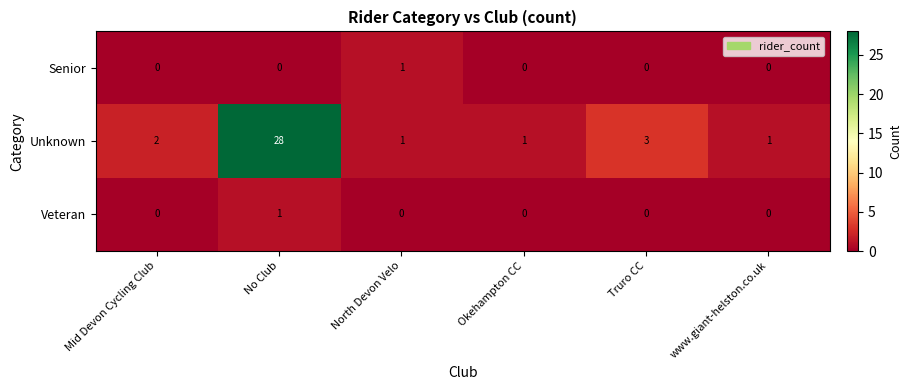

At which category is the sum across all series the highest?

No Club